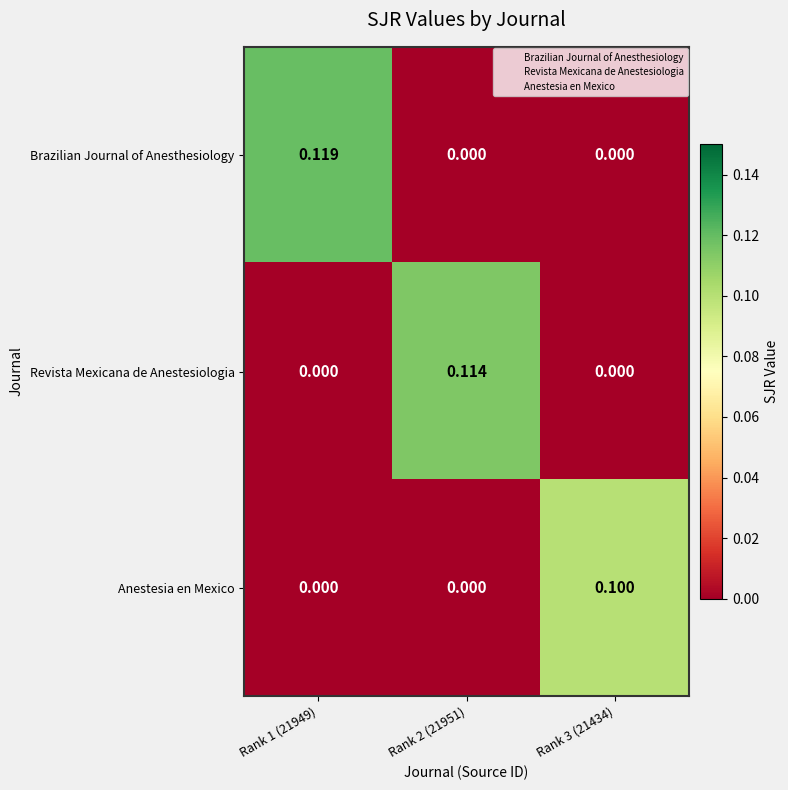

Which series changed the most between Rank 1 (21949) and Rank 2 (21951)?

Brazilian Journal of Anesthesiology